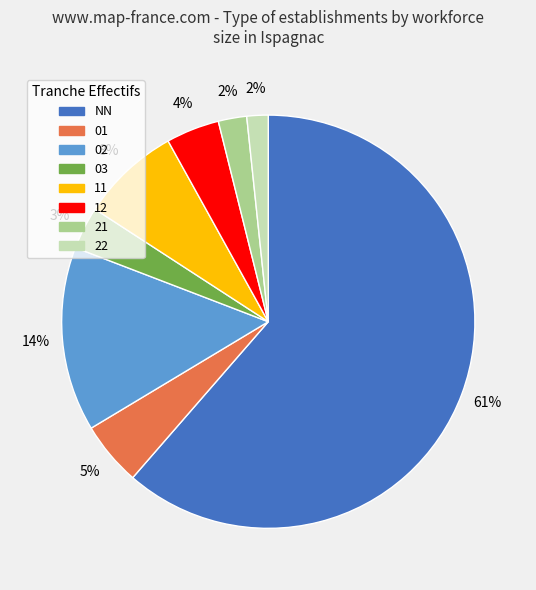

How many segments does this pie chart have?

8